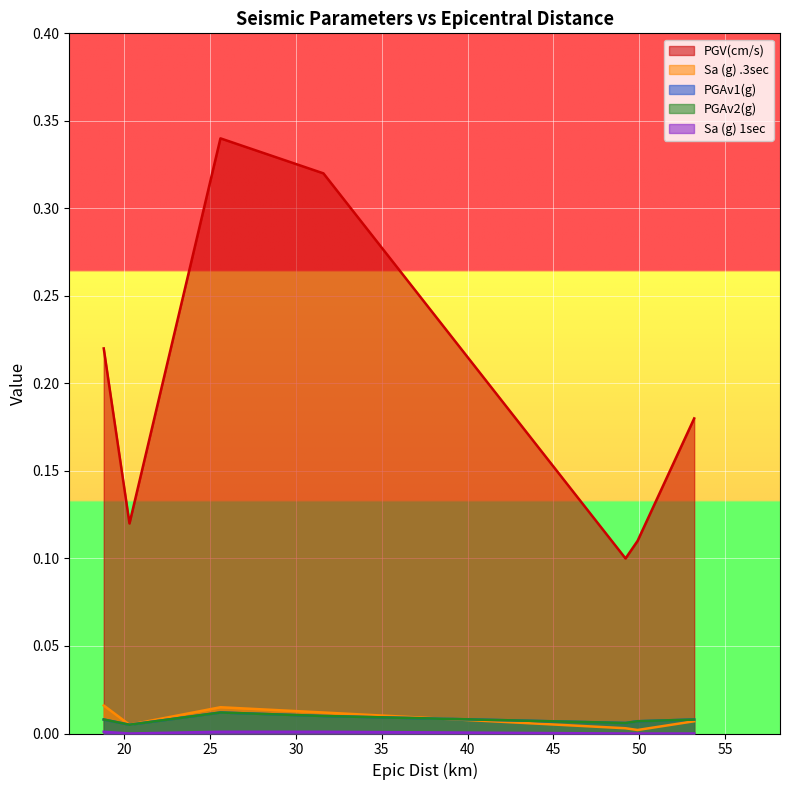

What is the label of the 2nd point from the left?

20.3